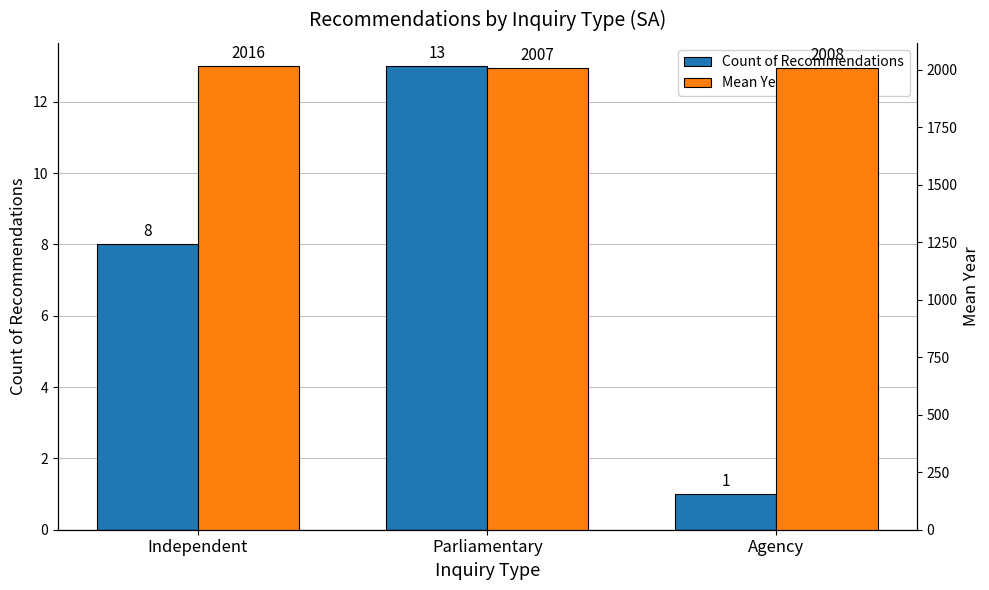

Which series has the largest total across all categories?

Mean Year